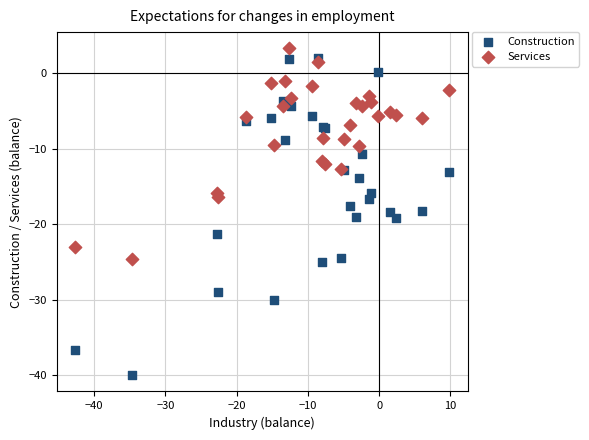

Which series reaches the minimum Y coordinate?

Construction